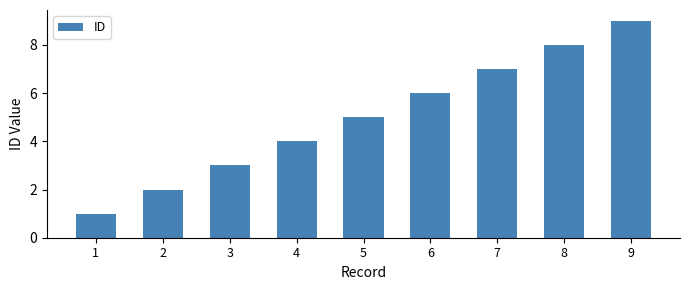

What is the difference between the second highest and minimum values?

7